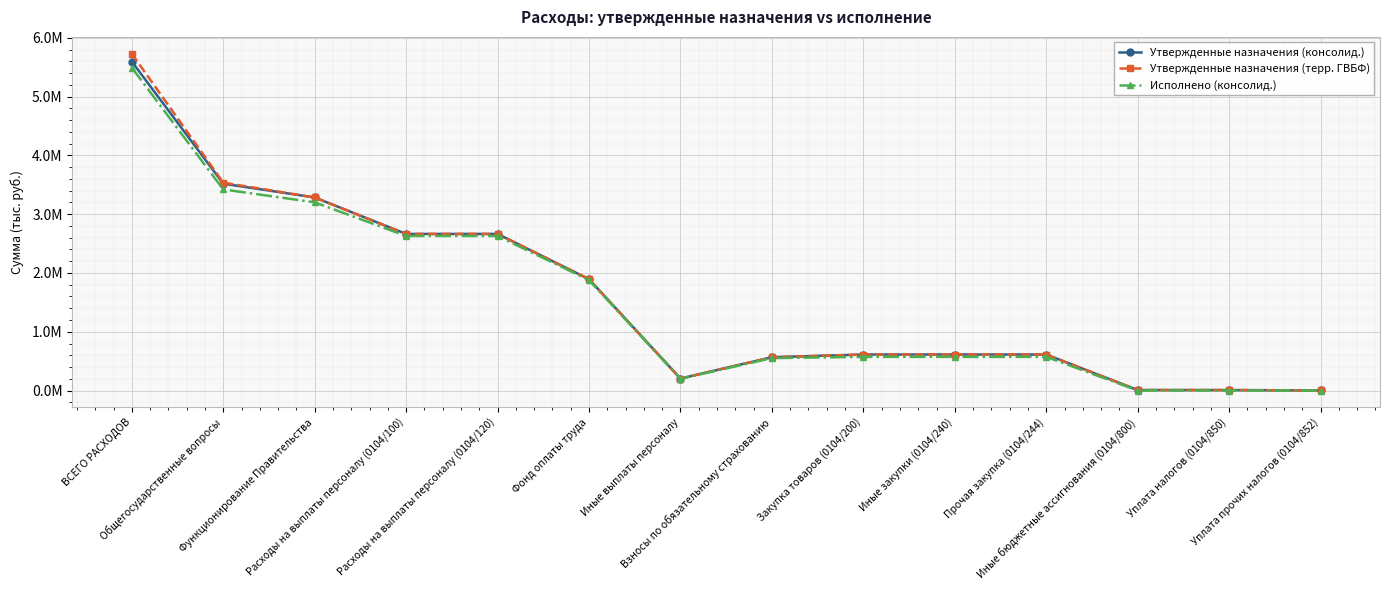

What position from the left is Взносы по обязательному страхованию?

8